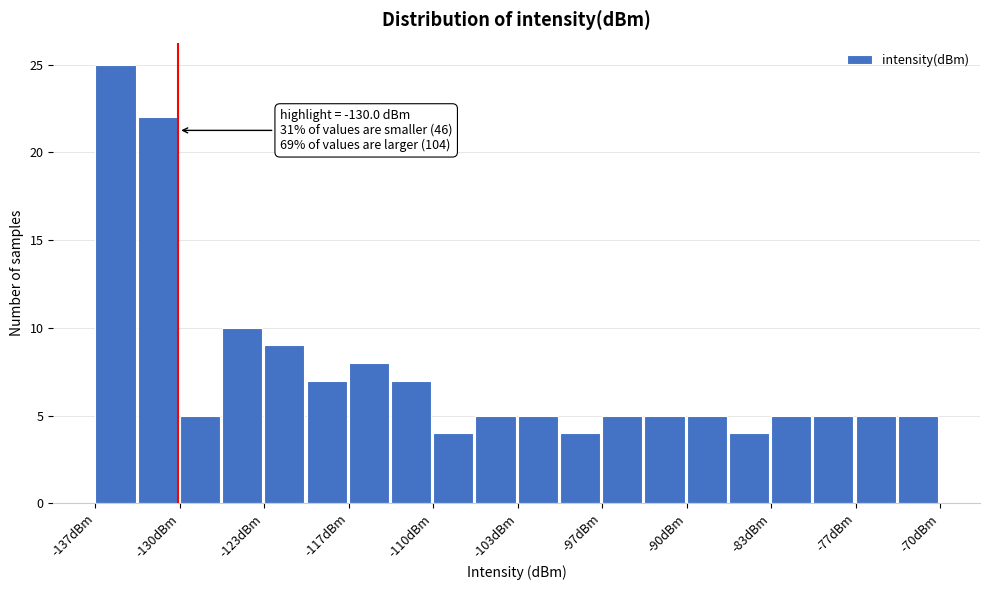

Around what value on the x-axis is the tallest bar? Give the approximate position of its centre, as read against the axis.

-135